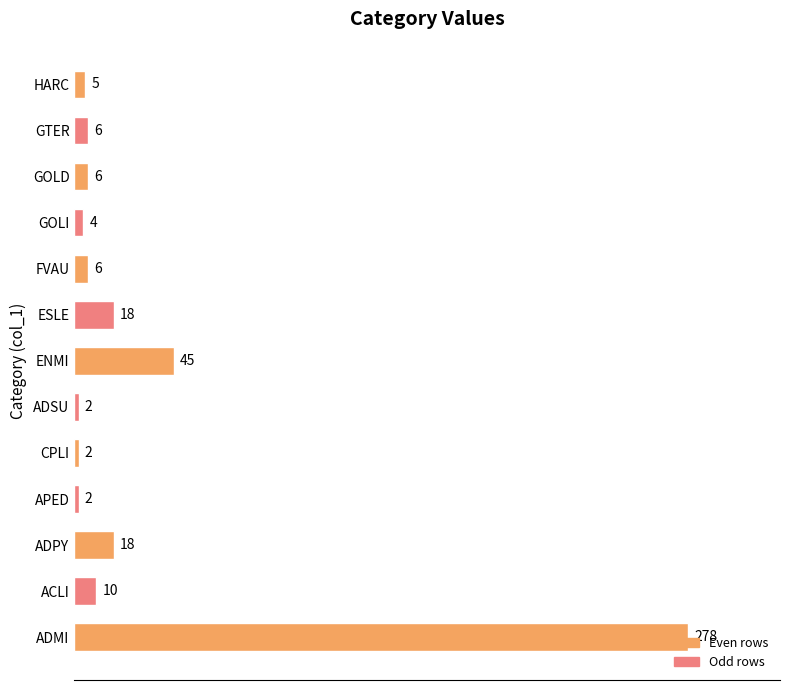

What is the difference between the maximum and second lowest values?

276